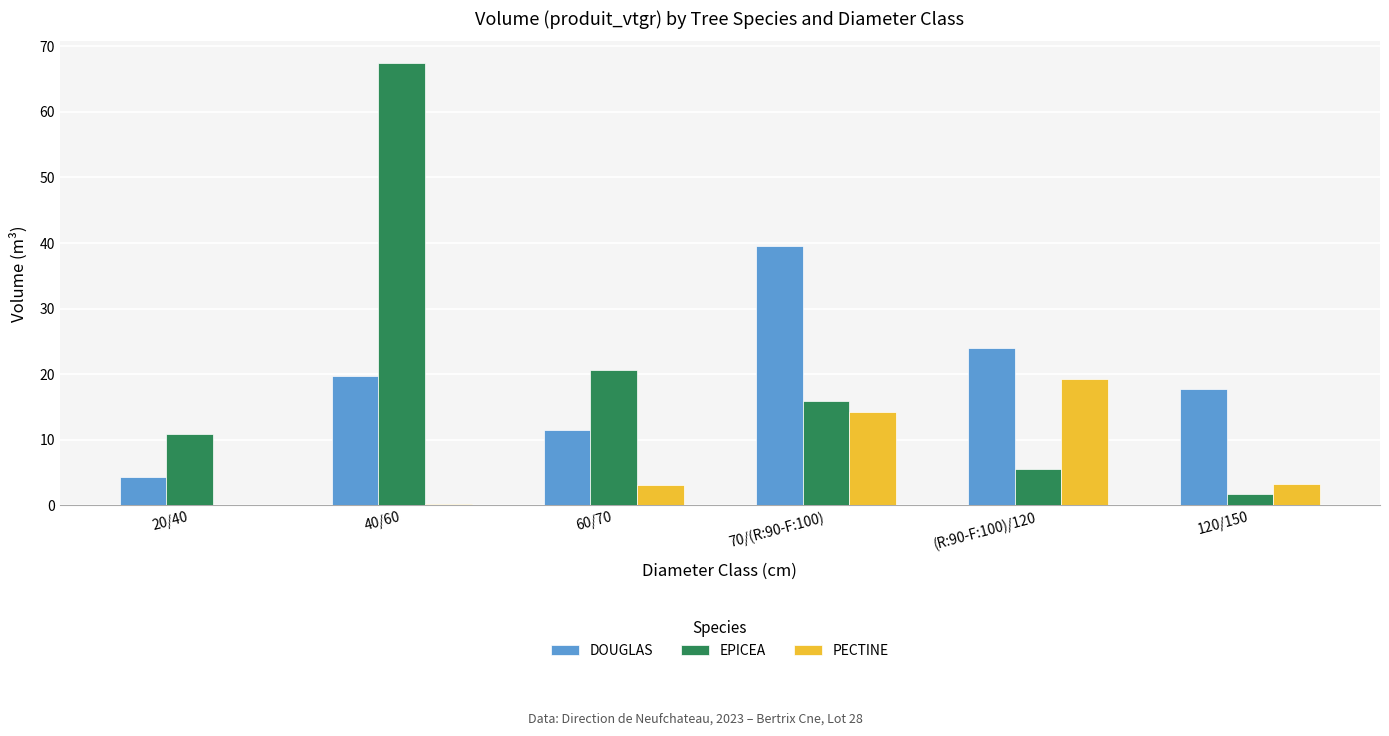

At which category is the sum across all series the highest?

40/60